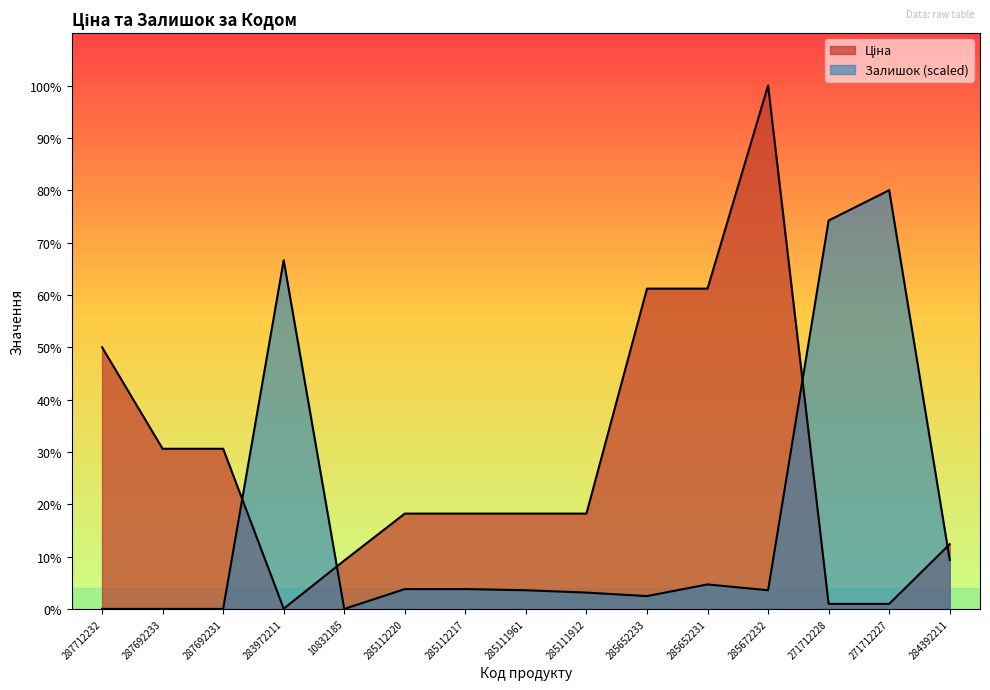

Is it true that Ціна equals 32.0 at 283972211?

True